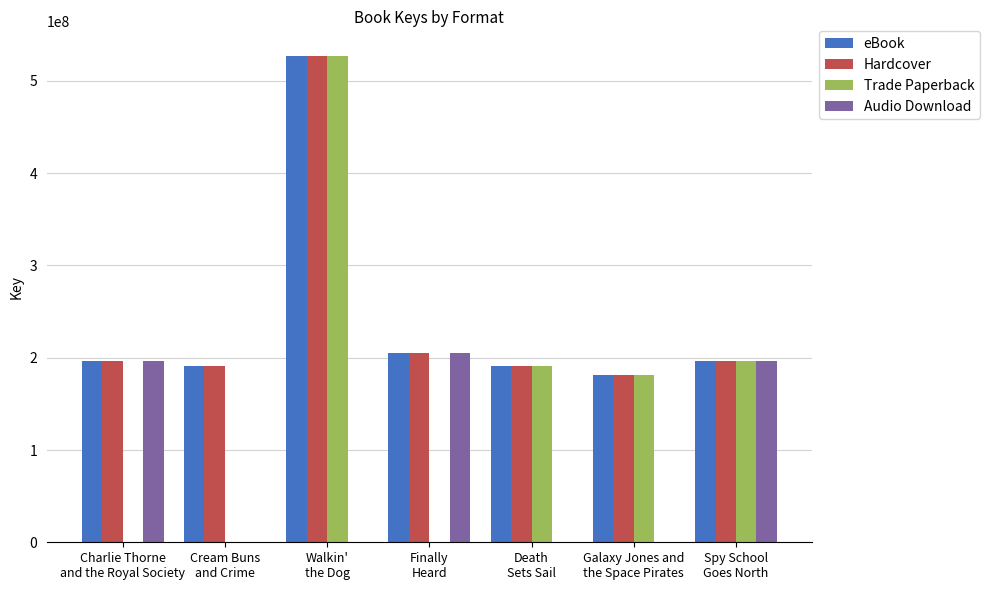

What is the sum of all Audio Download values?

598650817